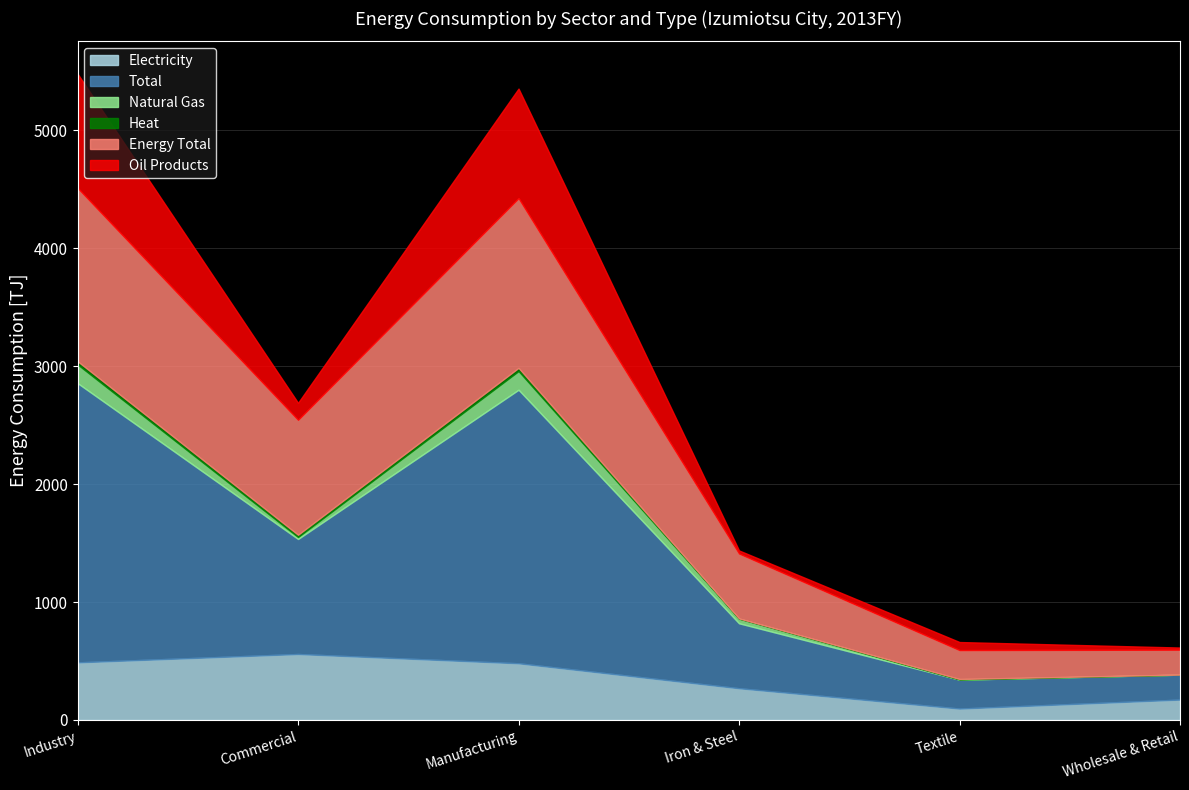

How many categories are shown in the chart?

6